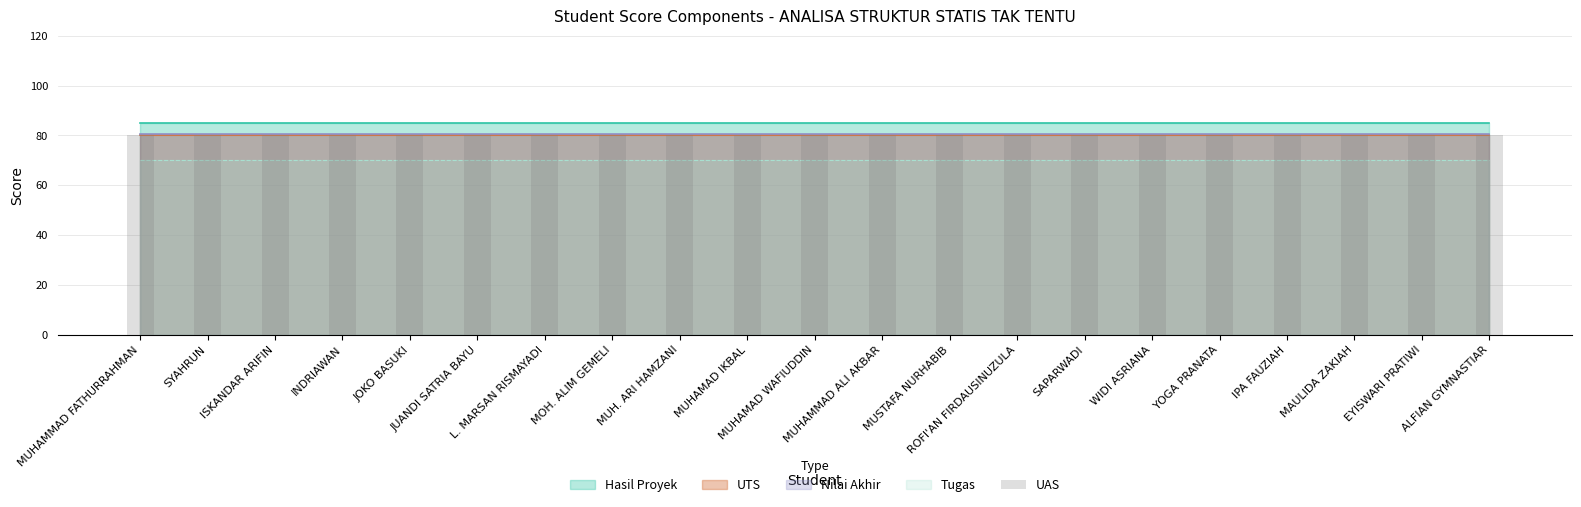

The Hasil Proyek series shows 85.0 at JUANDI SATRIA BAYU. True or false?

True